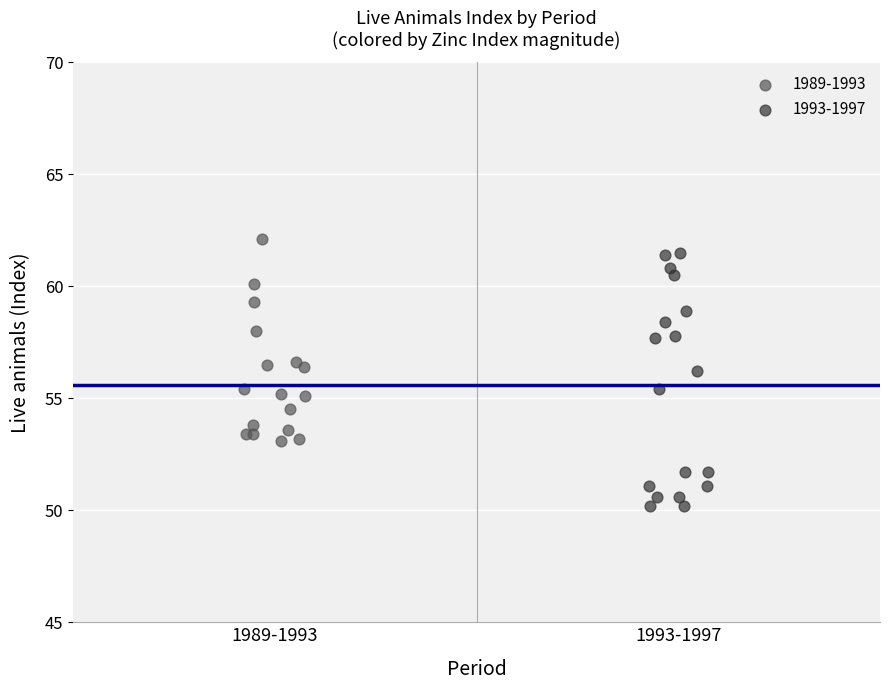

Which series reaches the minimum Y coordinate?

1993-1997